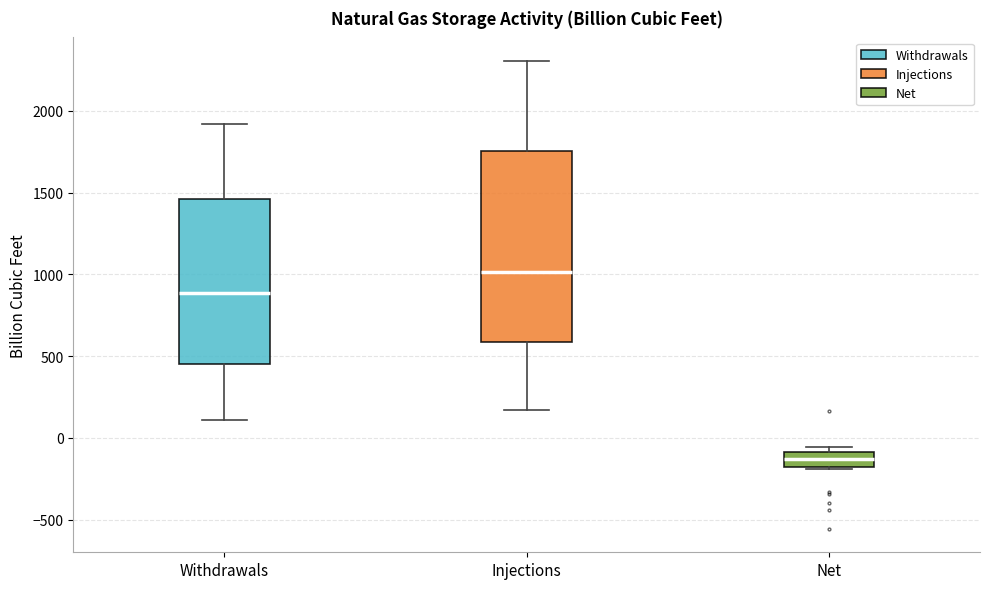

Comparing the boxes themselves (not the whiskers), which one is the tallest?

Injections